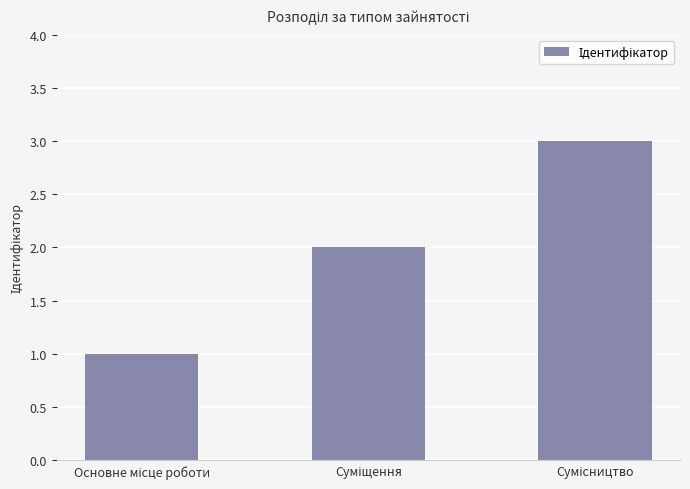

What is the difference between the second highest and minimum values?

1